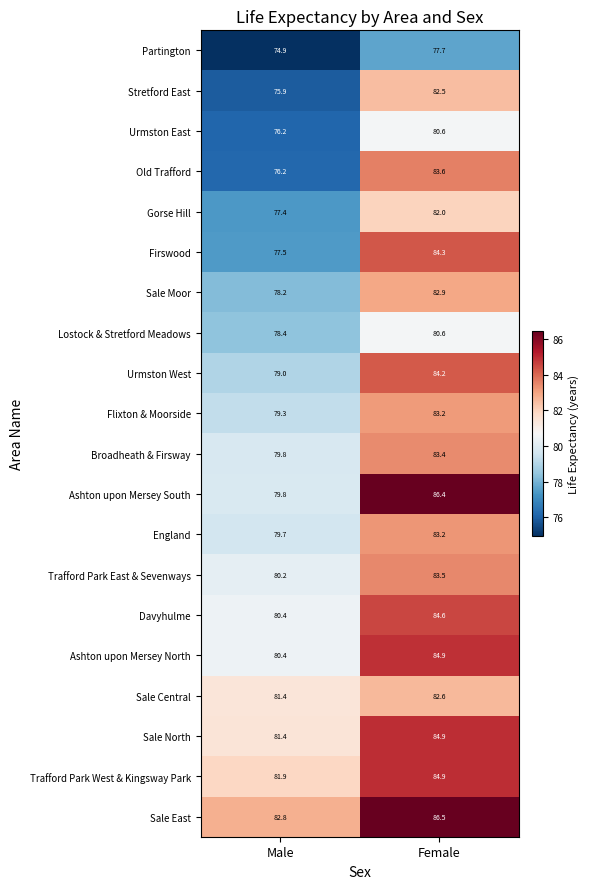

What is the maximum value shown in the chart?

86.5